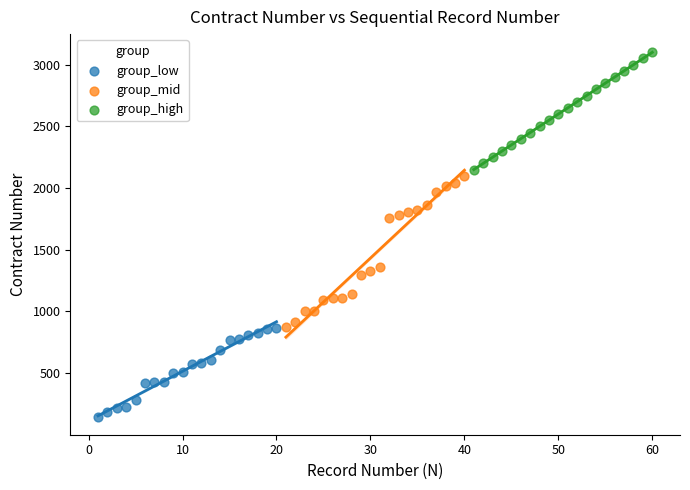

What are all the series names shown in the legend?

group_low, group_mid, group_high